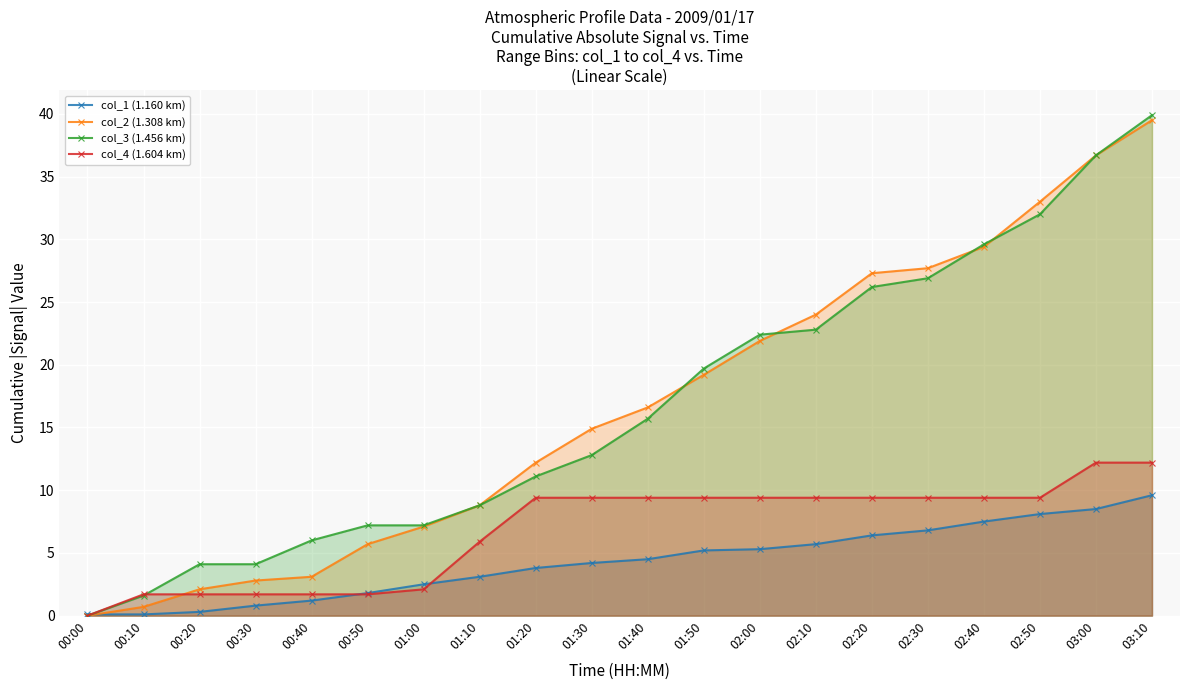

Reading left to right, extract all data points from this chart.

col_1 (1.160 km): 00:00=0.1	00:10=0.1	00:20=0.3	00:30=0.8	00:40=1.2	00:50=1.8	01:00=2.5	01:10=3.1	01:20=3.8	01:30=4.2	01:40=4.5	01:50=5.2	02:00=5.3	02:10=5.7	02:20=6.4	02:30=6.8	02:40=7.5	02:50=8.1	03:00=8.5	03:10=9.6
col_2 (1.308 km): 00:00=0.0	00:10=0.7	00:20=2.1	00:30=2.8	00:40=3.1	00:50=5.7	01:00=7.1	01:10=8.8	01:20=12.2	01:30=14.9	01:40=16.6	01:50=19.2	02:00=21.9	02:10=24.0	02:20=27.3	02:30=27.7	02:40=29.4	02:50=33.0	03:00=36.7	03:10=39.5
col_3 (1.456 km): 00:00=0.0	00:10=1.6	00:20=4.1	00:30=4.1	00:40=6.0	00:50=7.2	01:00=7.2	01:10=8.8	01:20=11.1	01:30=12.8	01:40=15.7	01:50=19.7	02:00=22.4	02:10=22.8	02:20=26.2	02:30=26.9	02:40=29.6	02:50=32.0	03:00=36.7	03:10=39.9
col_4 (1.604 km): 00:00=0.0	00:10=1.7	00:20=1.7	00:30=1.7	00:40=1.7	00:50=1.7	01:00=2.1	01:10=5.9	01:20=9.4	01:30=9.4	01:40=9.4	01:50=9.4	02:00=9.4	02:10=9.4	02:20=9.4	02:30=9.4	02:40=9.4	02:50=9.4	03:00=12.2	03:10=12.2